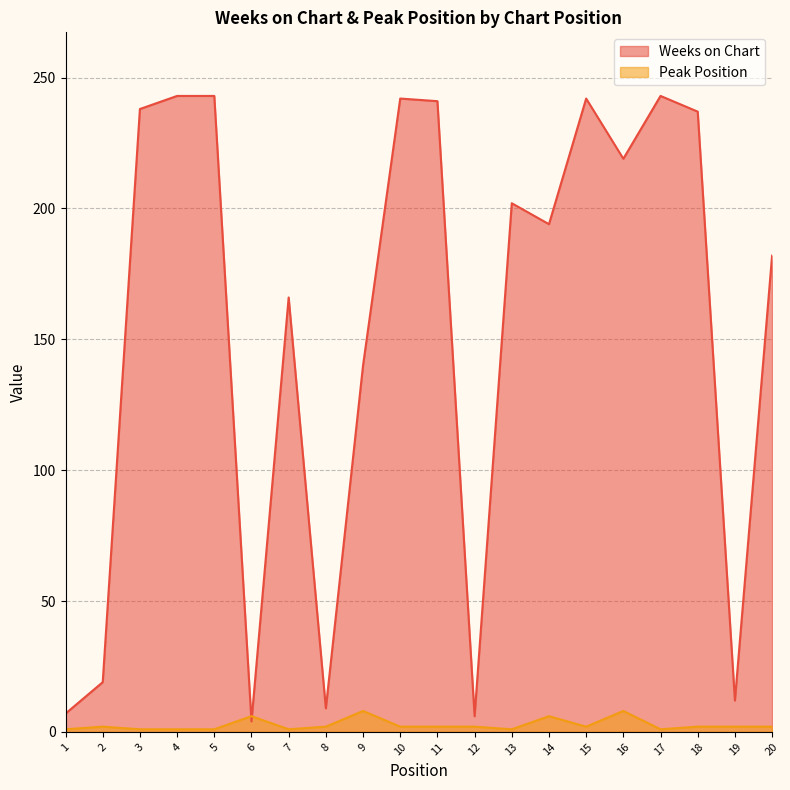

How many data points does each series have?

20